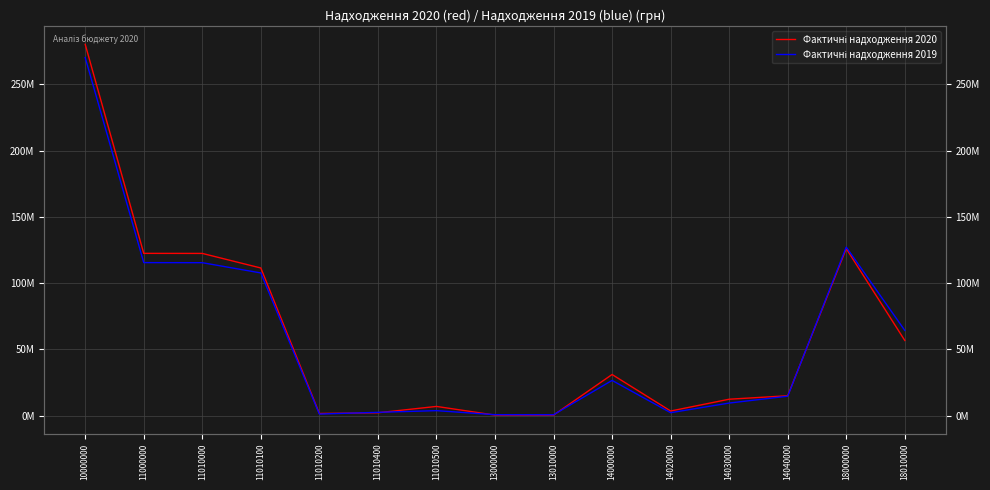

How many interior local valleys does the Фактичні надходження 2020 series have?

3